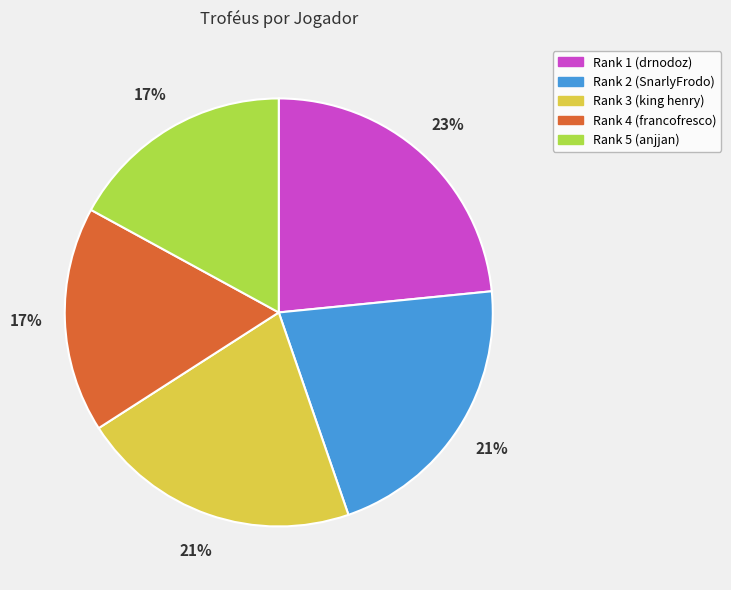

What is the ratio of the value at Rank 5 (anjjan) to the value at Rank 3 (king henry)?

0.8